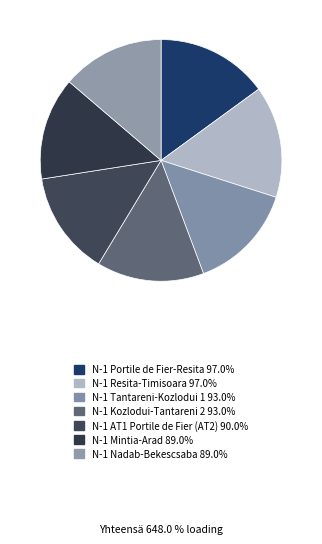

How many slices are in this pie chart?

7